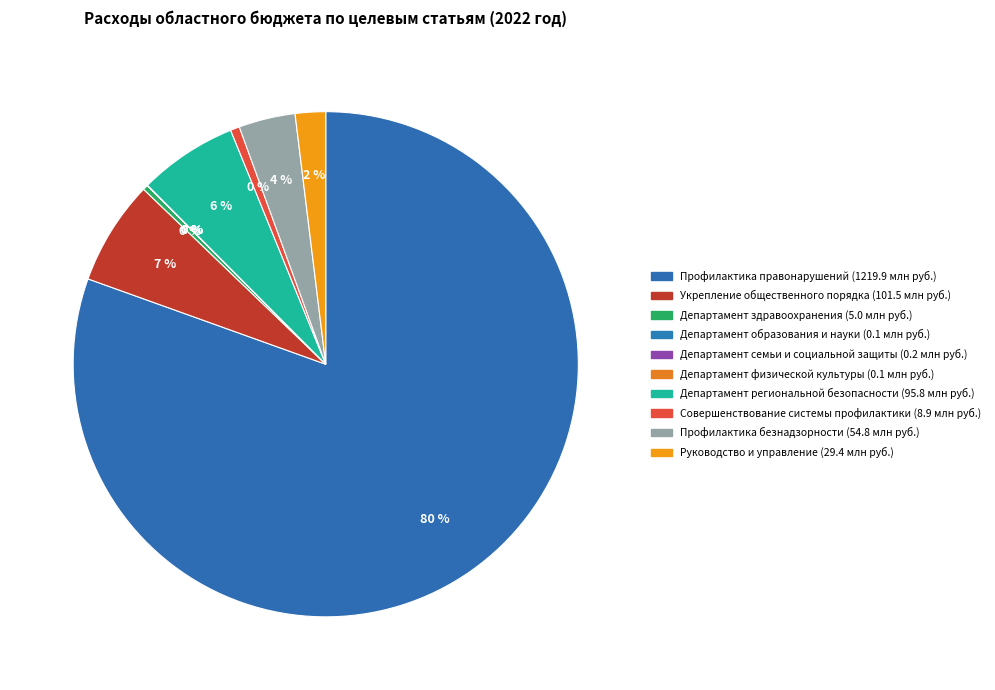

Is it true that Профилактика правонарушений is 80% of the pie?

True